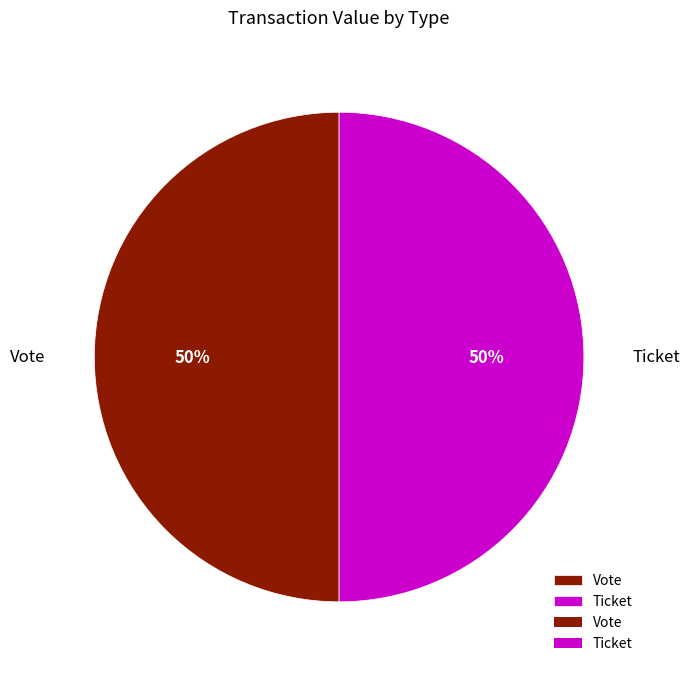

To the nearest percent, what is the average slice percentage?

50%